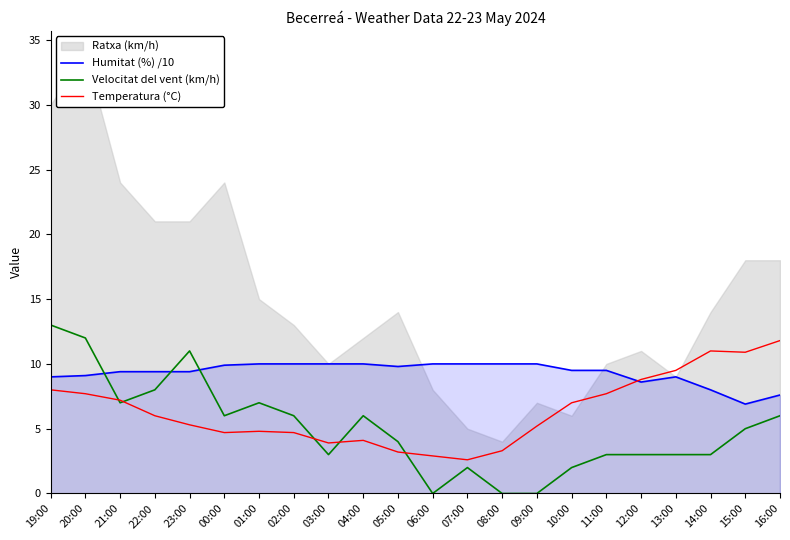

Is the value of Temperatura (°C) at 15:00 greater than the value of Humitat (%) /10 at 15:00?

Yes